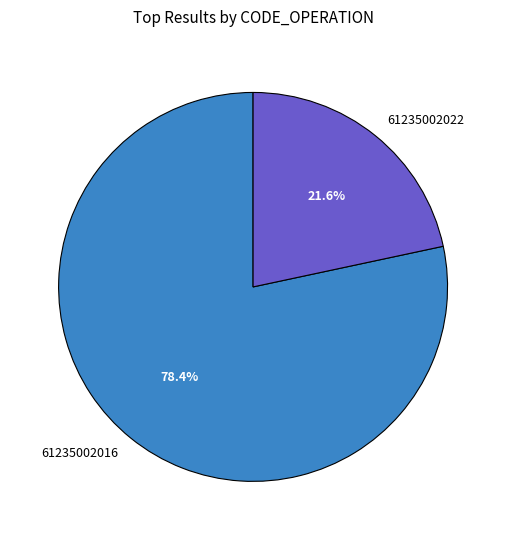

To the nearest percent, what is the average slice percentage?

50%